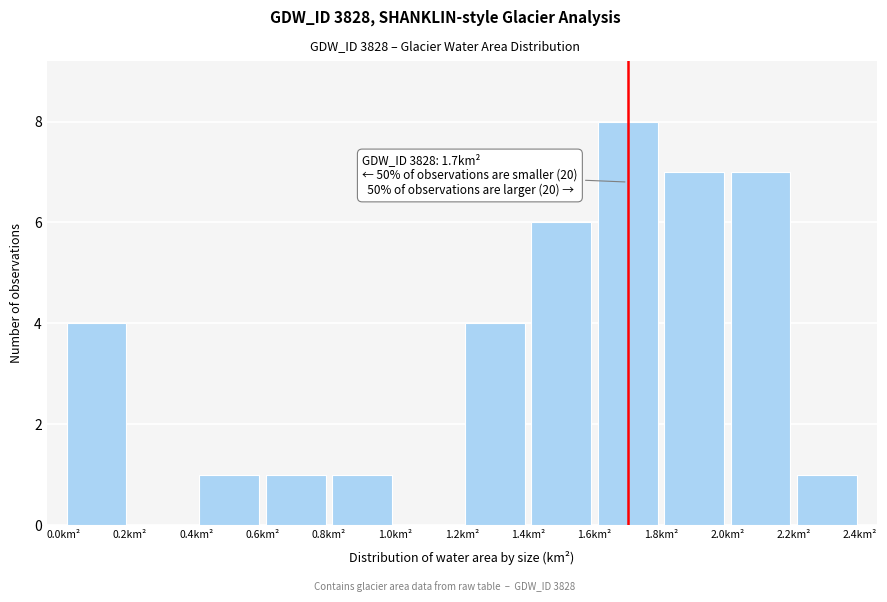

Over which range of the x-axis is the bar tallest?

1.6 to 1.8